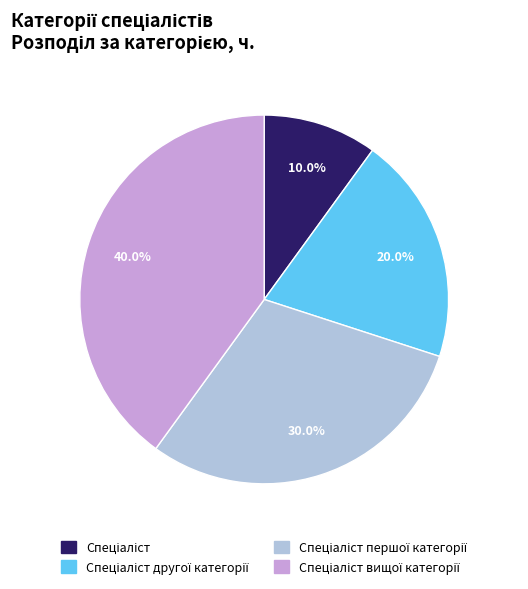

To the nearest percent, what is the average slice percentage?

25%